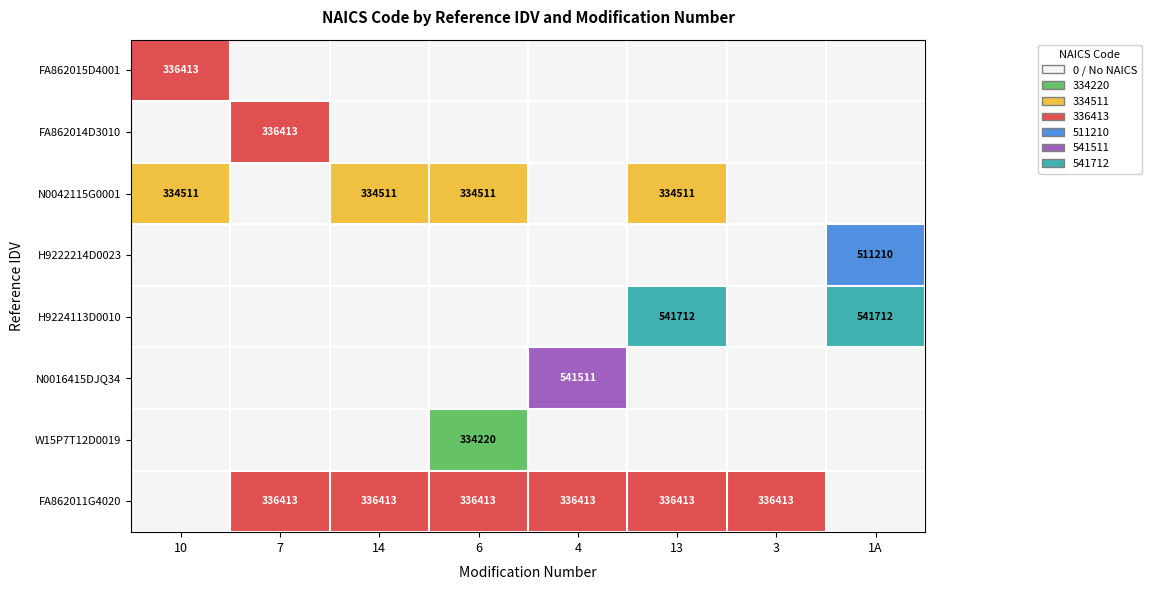

The value of N0016415DJQ34 at 4 is 110323. True or false?

False